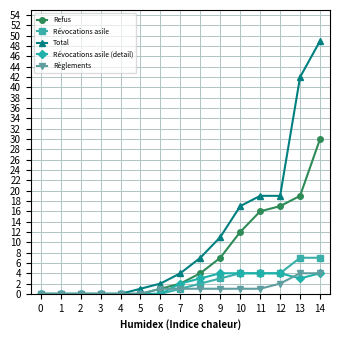

Which category has the highest value across all series?

14